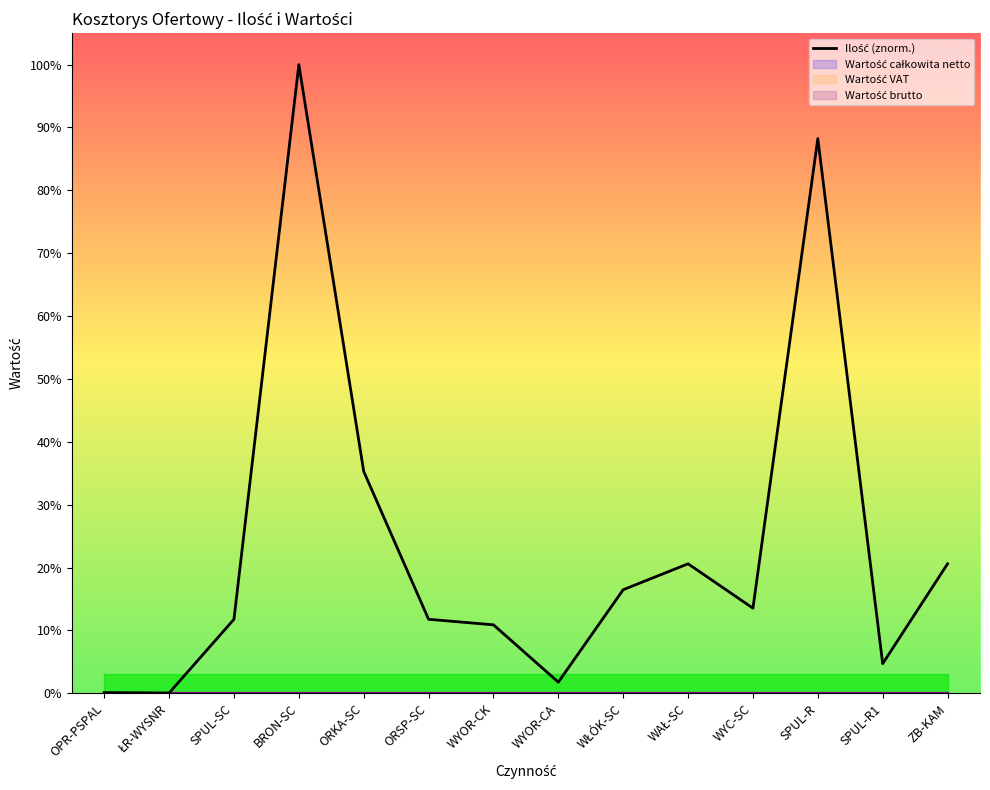

True or false: the data shows 16.5 at WŁÓK-SC.

True